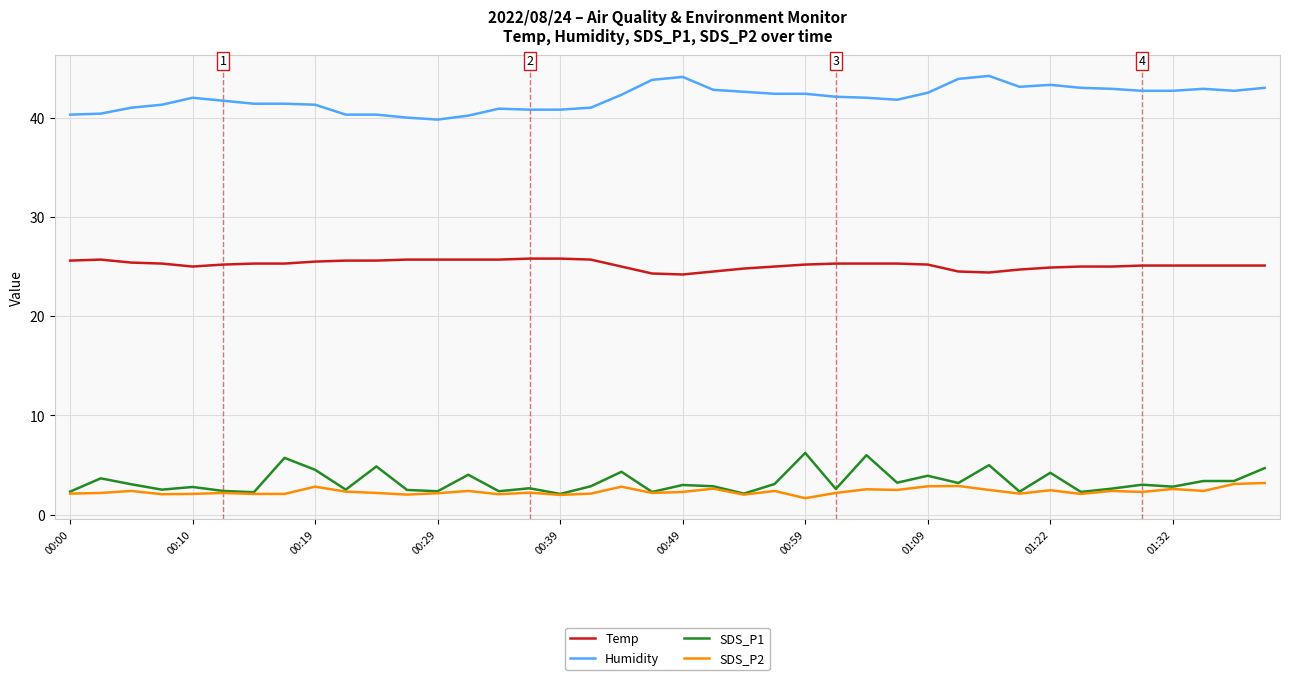

What is the maximum value shown in the chart?

44.2